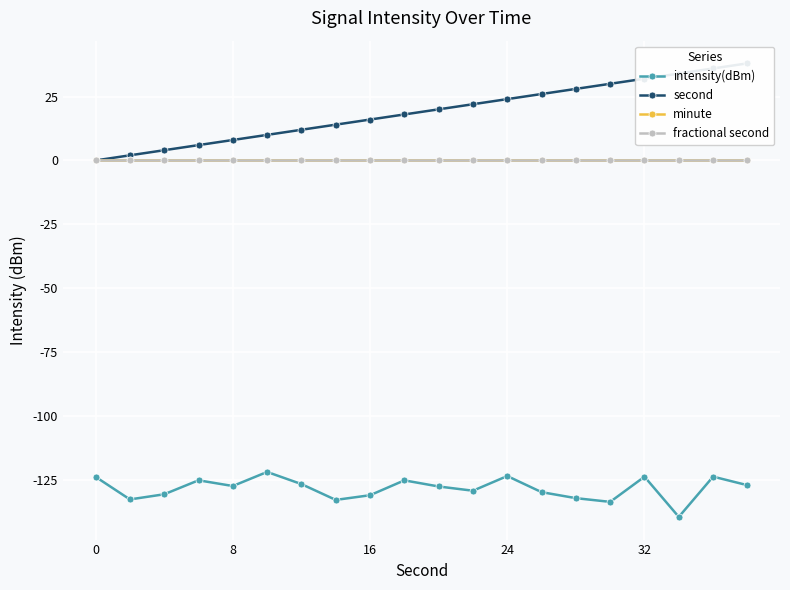

List the series in order of their peak value, lowest first.

intensity(dBm), minute, fractional second, second